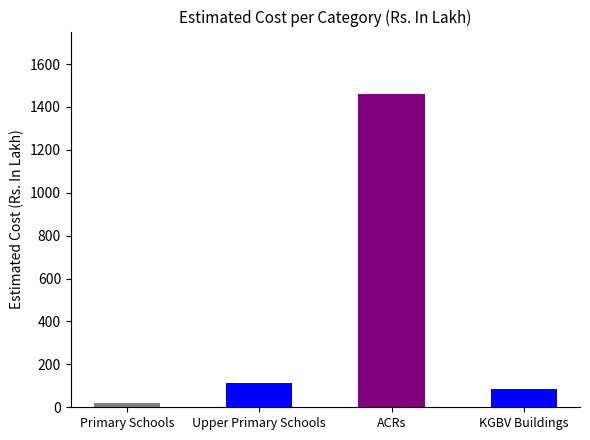

Which category has the lowest value across all series?

Primary Schools